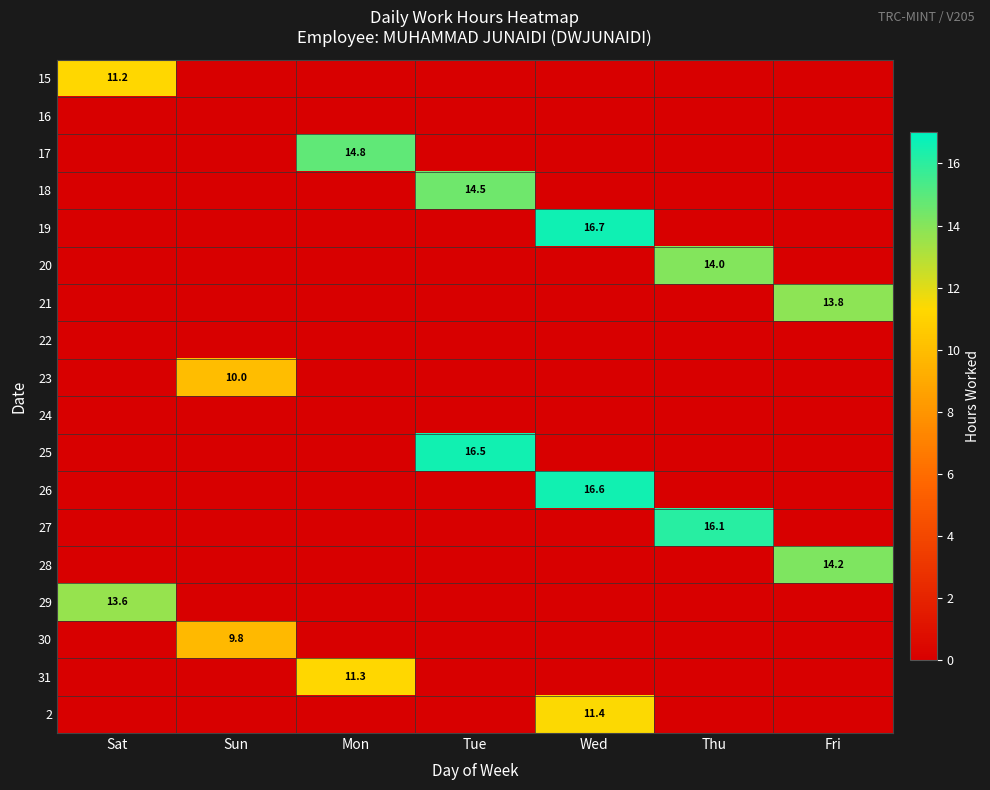

What is the difference between the maximum and second lowest values in the 15 series?

11.2